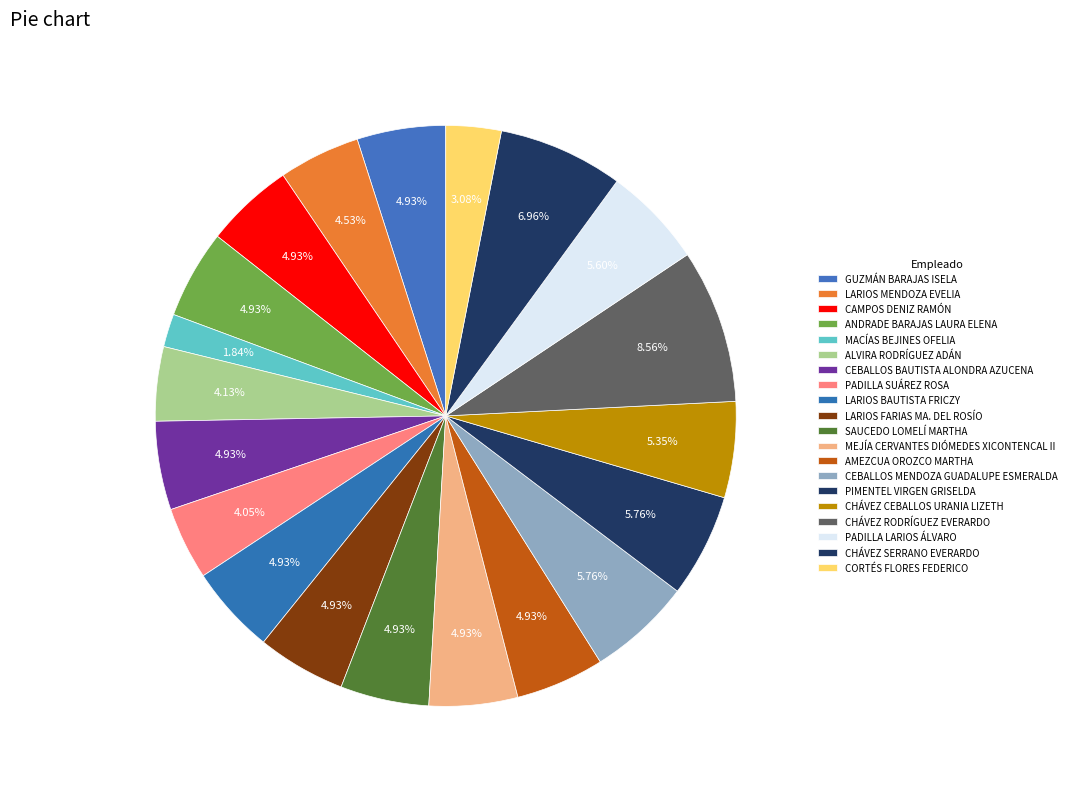

Count the number of slices in the pie.

20